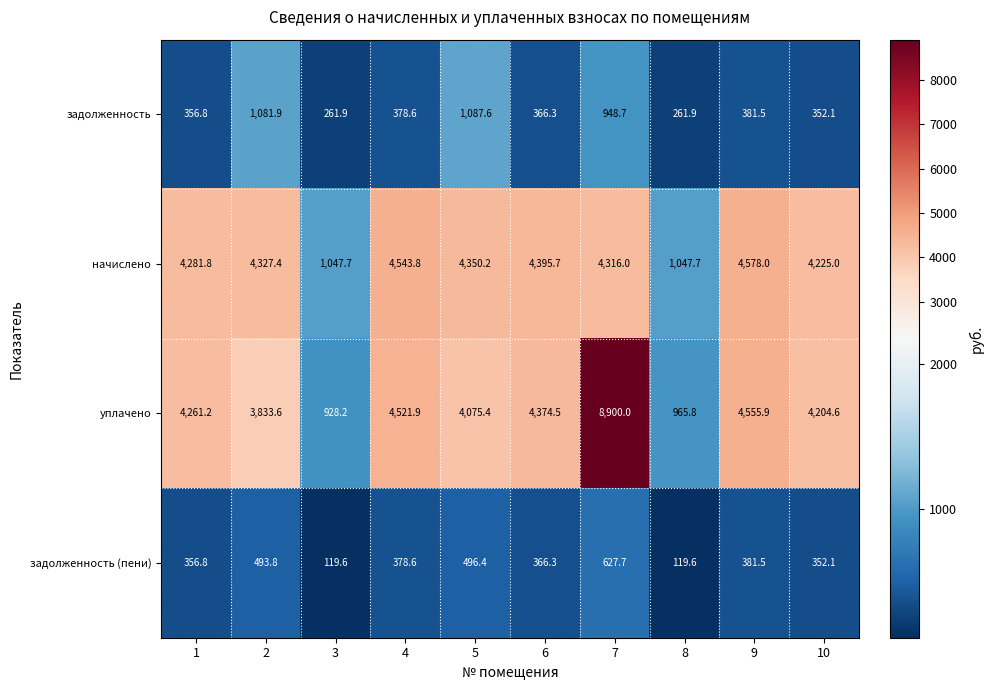

Read the начислено value at 3.

1047.7